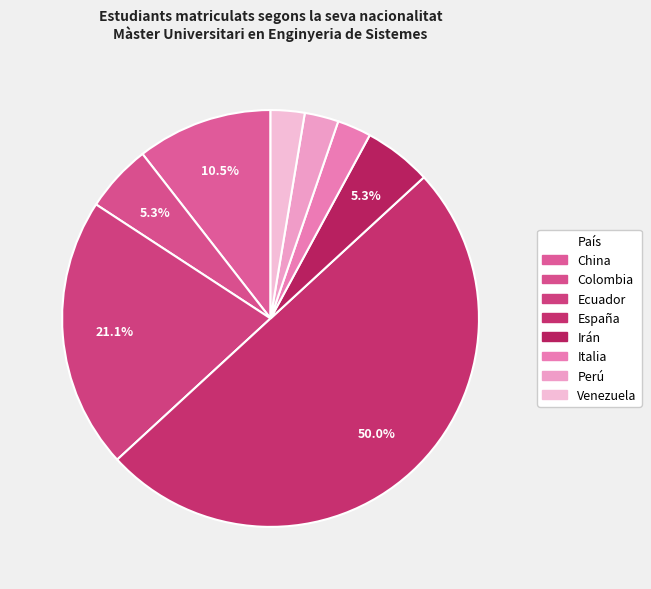

How many slices are in this pie chart?

8